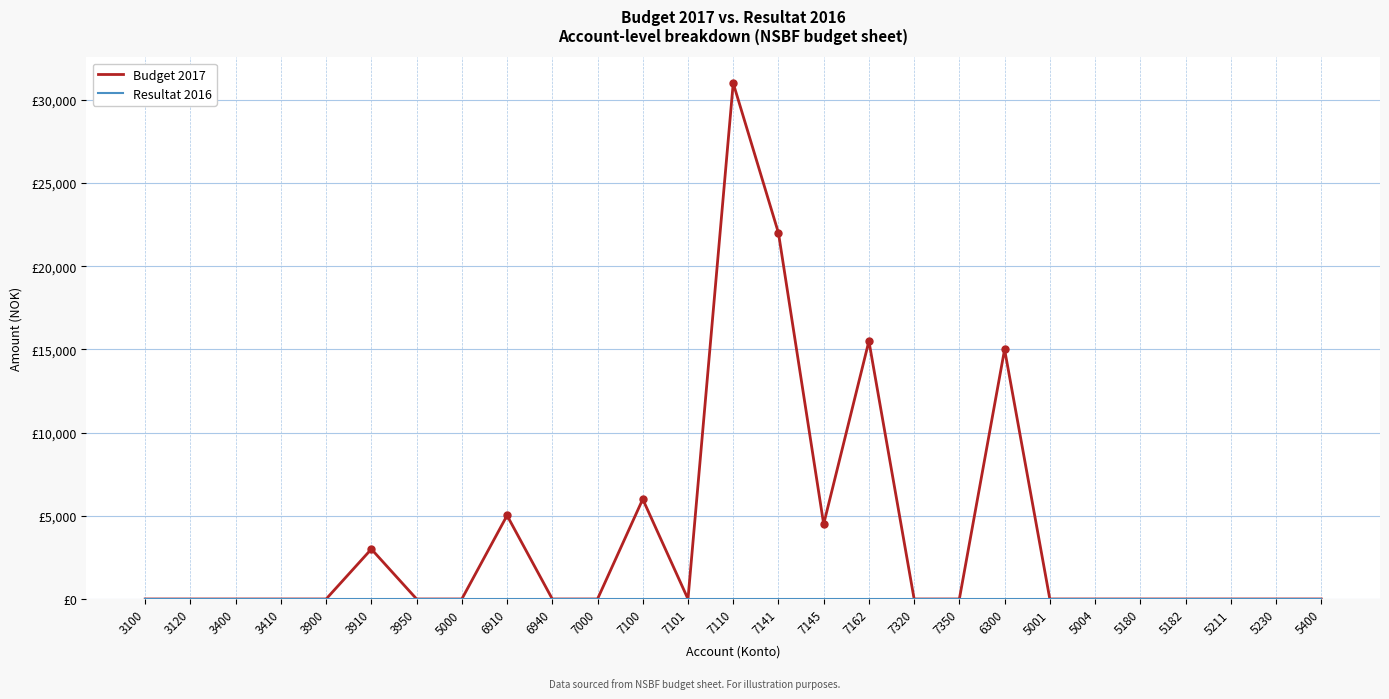

Does the chart display data point markers on the line(s)?

No